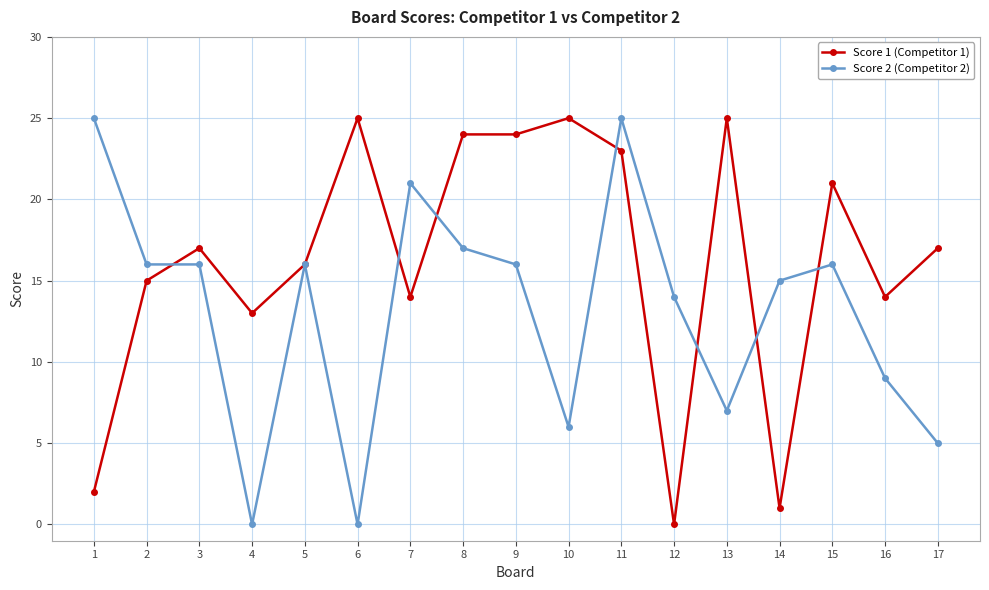

Where does the Score 2 (Competitor 2) series first go above 16?

1